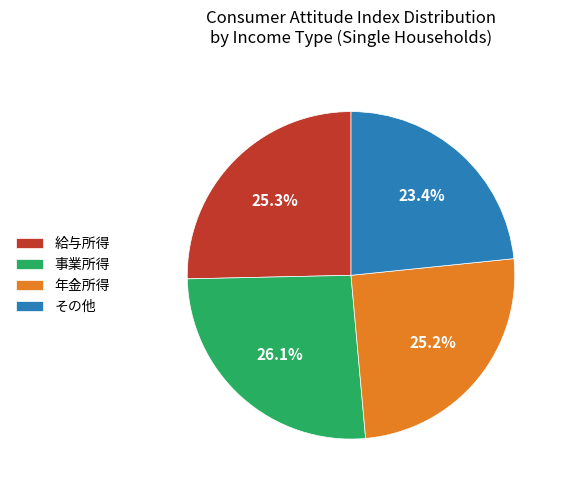

What is the ratio of the value at 年金所得 to the value at 給与所得?

1.0